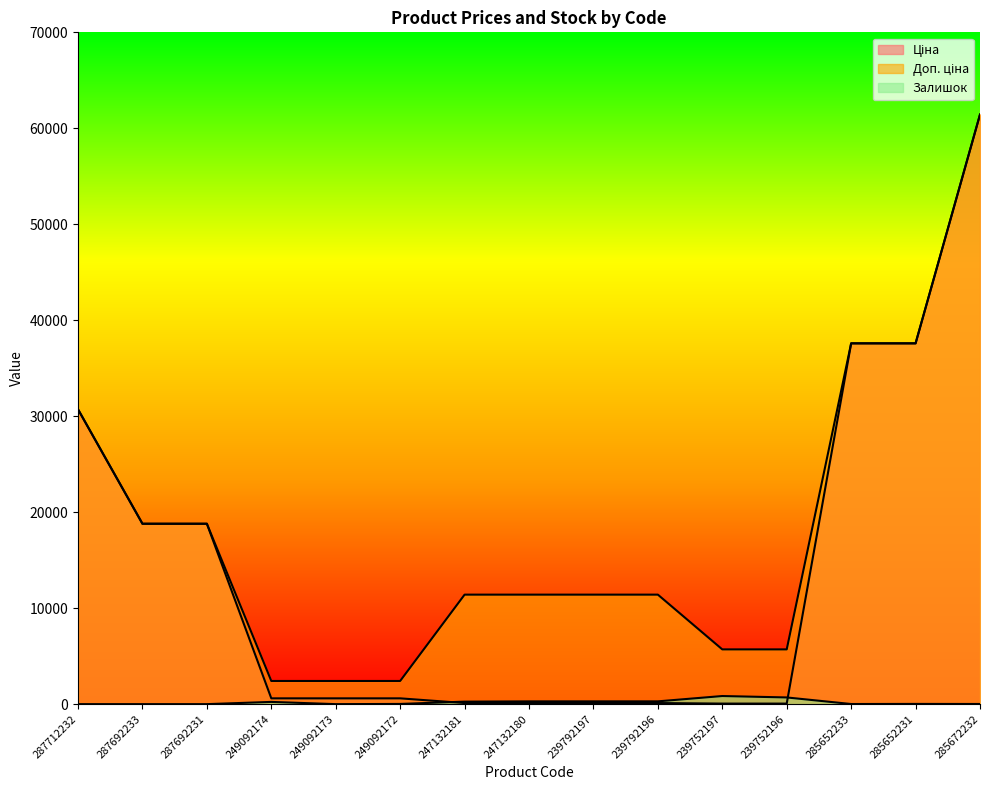

Reading right to left, list all the values displayed in this chart.

Ціна: 285672232=61434.3	285652231=37593.6	285652233=37593.6	239752196=57.0	239752197=57.0	239792196=114.1	239792197=114.1	247132180=114.1	247132181=114.1	249092172=603.7	249092173=603.7	249092174=603.7	287692231=18796.8	287692233=18796.8	287712232=30717.1
Доп. ціна: 285672232=61434.3	285652231=37593.6	285652233=37593.6	239752196=5705.0	239752197=5705.0	239792196=11410.0	239792197=11410.0	247132180=11410.0	247132181=11410.0	249092172=2414.8	249092173=2414.8	249092174=2414.8	287692231=18796.8	287692233=18796.8	287712232=30717.1
Залишок: 285672232=16.0	285652231=23.0	285652233=13.0	239752196=698.0	239752197=845.0	239792196=290.0	239792197=289.0	247132180=288.0	247132181=260.0	249092172=21.0	249092173=0.0	249092174=233.0	287692231=0.0	287692233=0.0	287712232=0.0